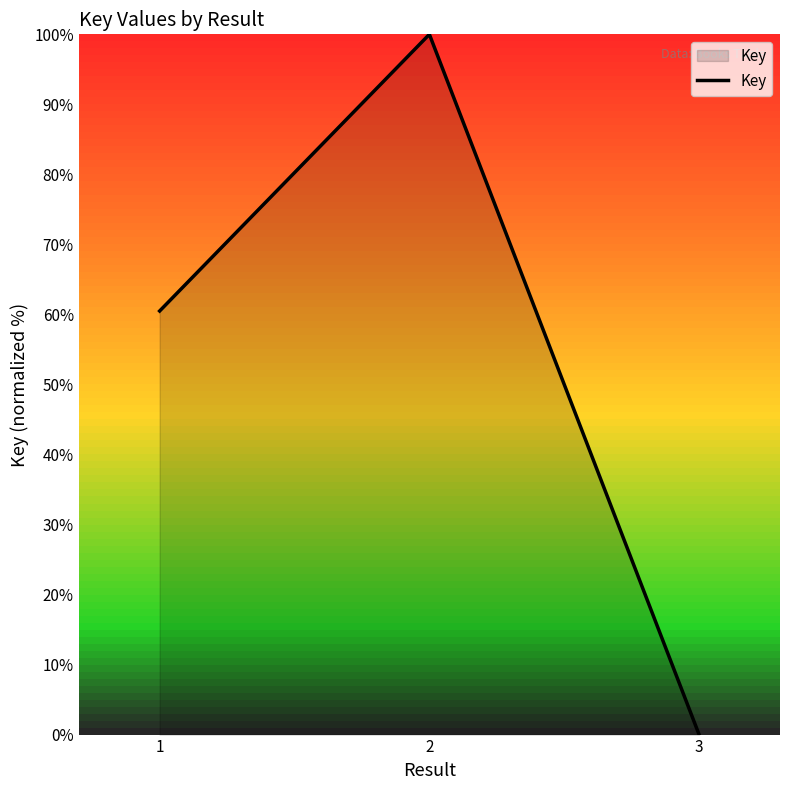

Rank the categories by value from highest to lowest.

2, 1, 3